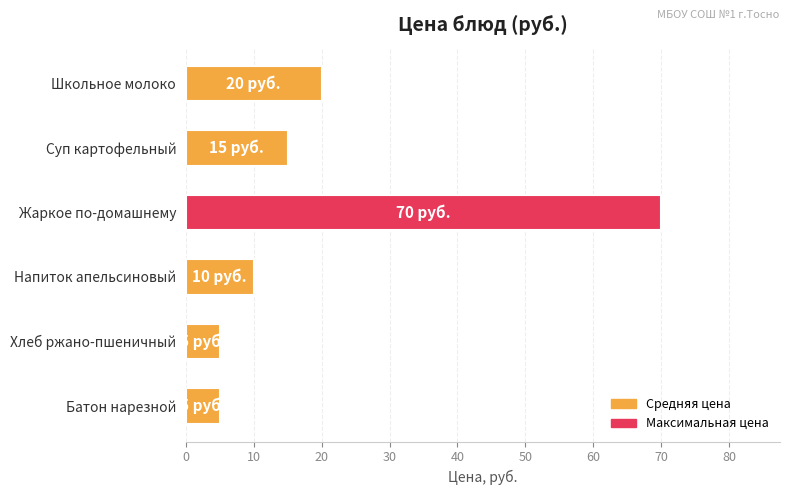

How many bars are there in total?

6